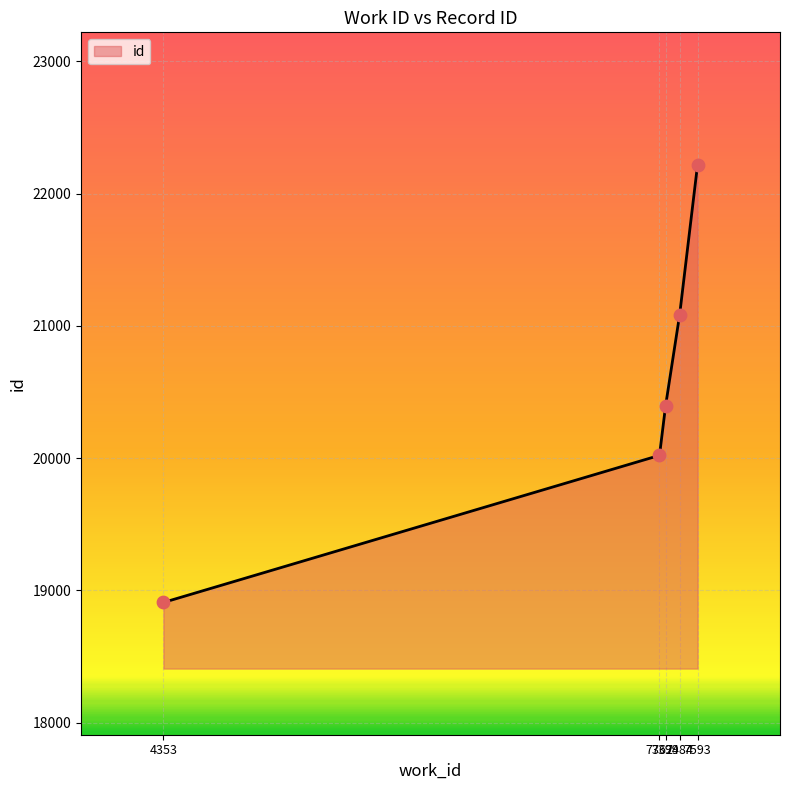

Between 4353 and 7399, which is larger?

7399